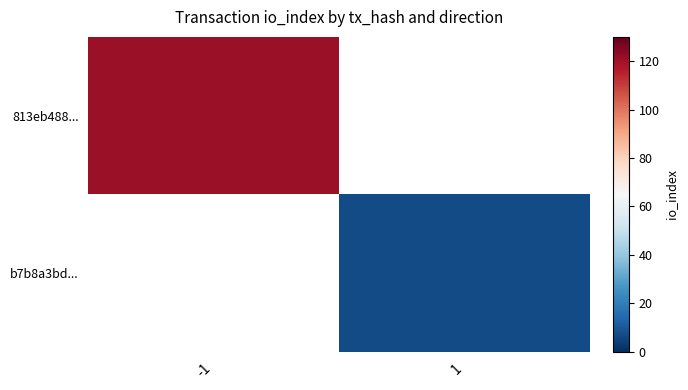

Rank the series at -1 from lowest to highest value.

813eb488..., b7b8a3bd...